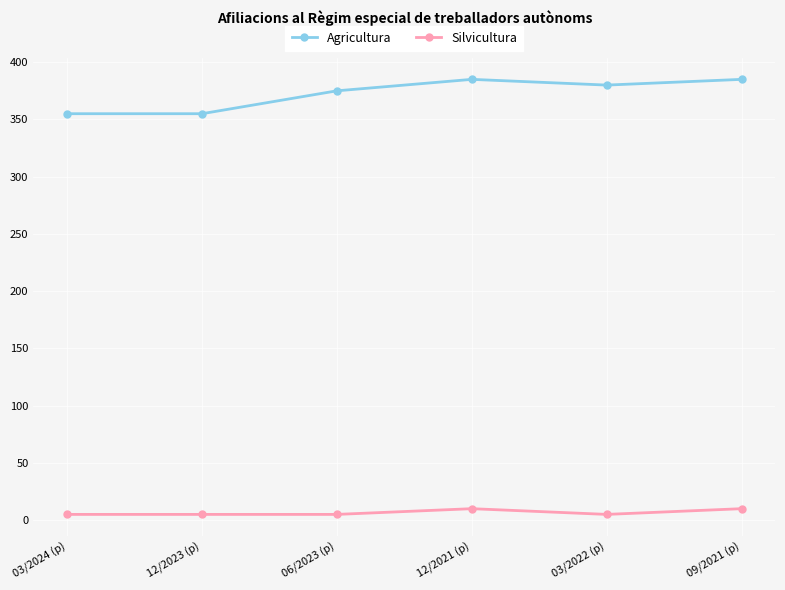

True or false: Agricultura has more than 1 interior local peaks.

False